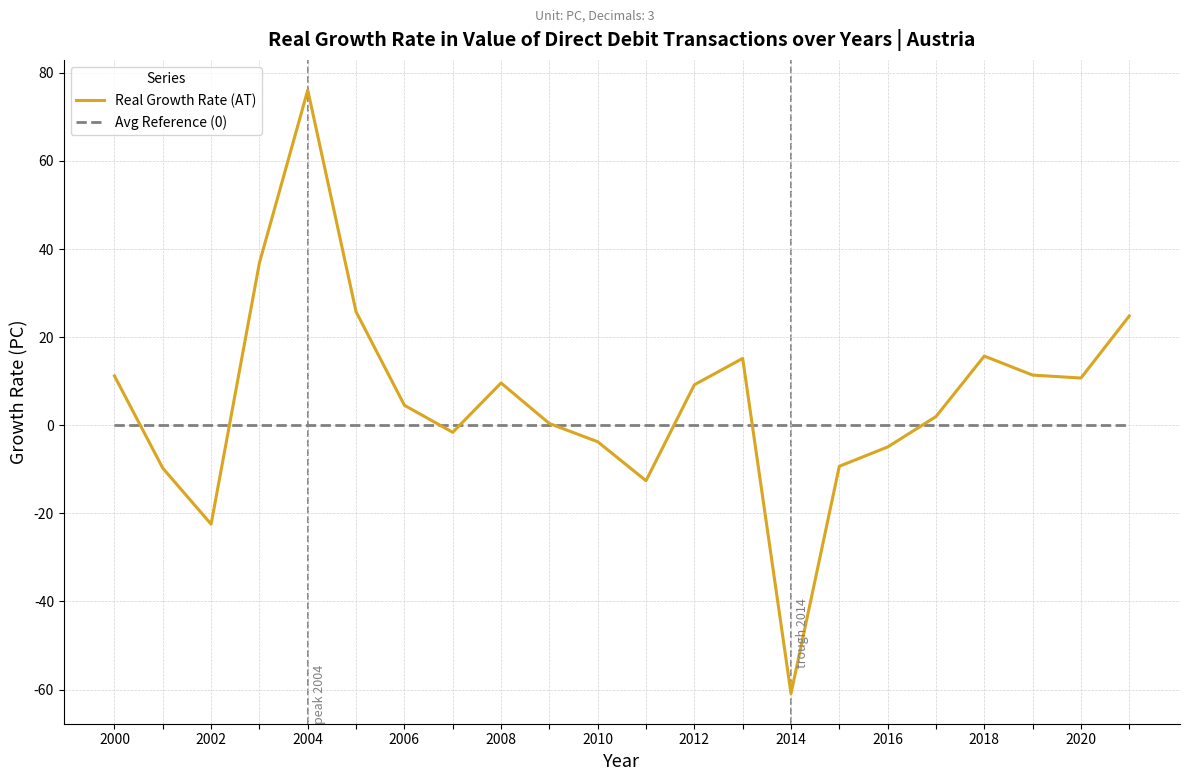

What is the maximum value shown in the chart?

76.1